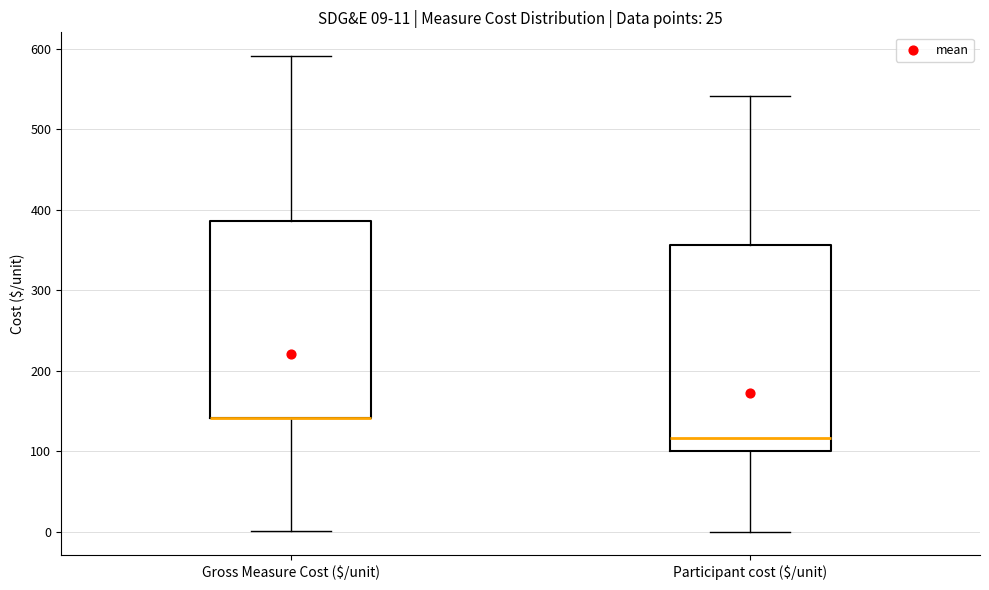

Which box is the tallest, from its lower edge to its upper edge?

Participant cost ($/unit)